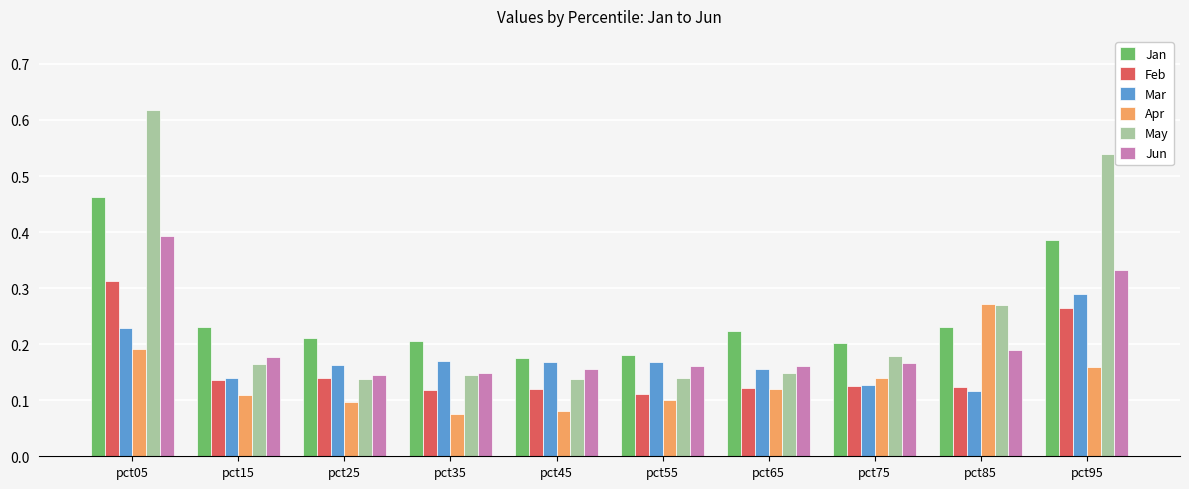

What are all the series names shown in the legend?

Jan, Feb, Mar, Apr, May, Jun